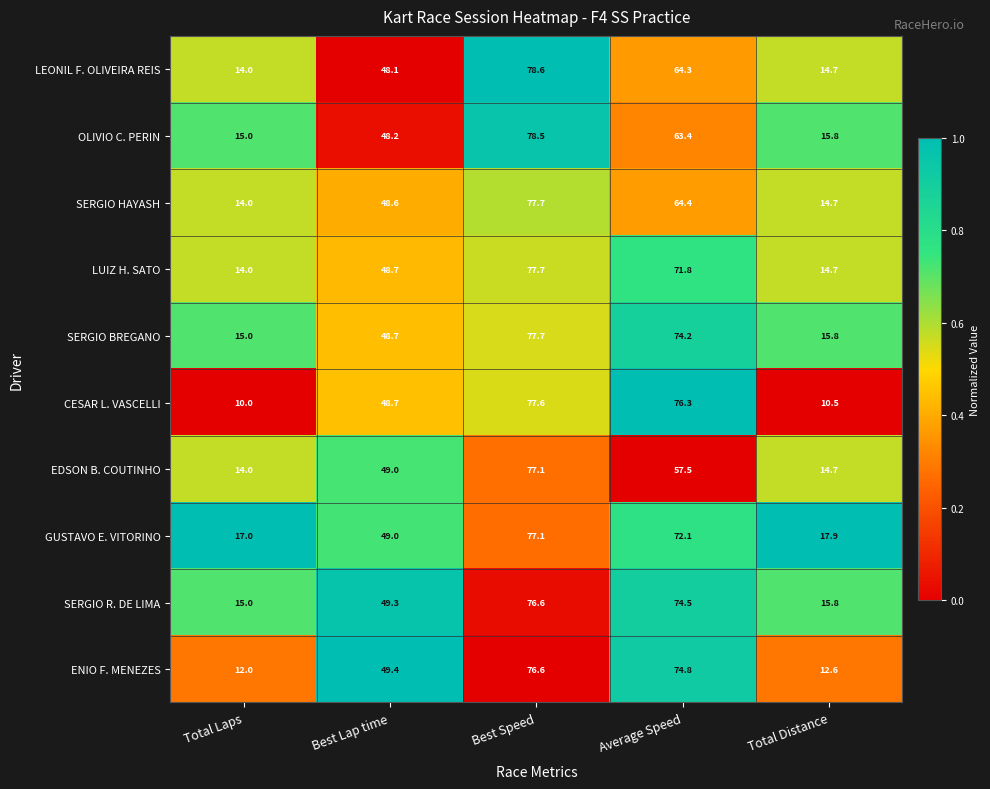

Between Best Lap time and Best Speed, which series saw the biggest shift?

LEONIL F. OLIVEIRA REIS